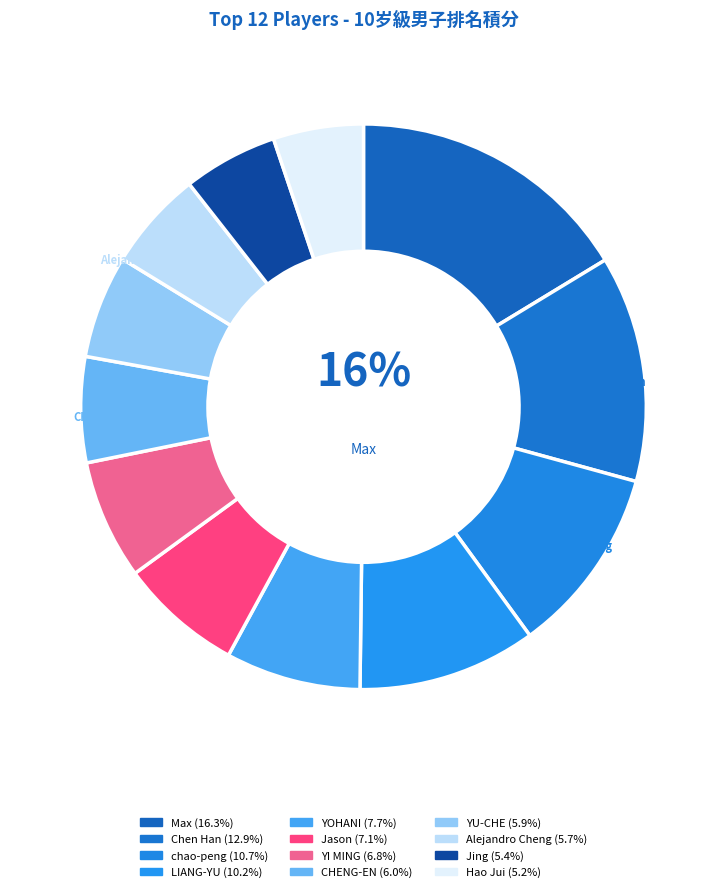

Between Chen Han and LIANG-YU, which is larger?

Chen Han